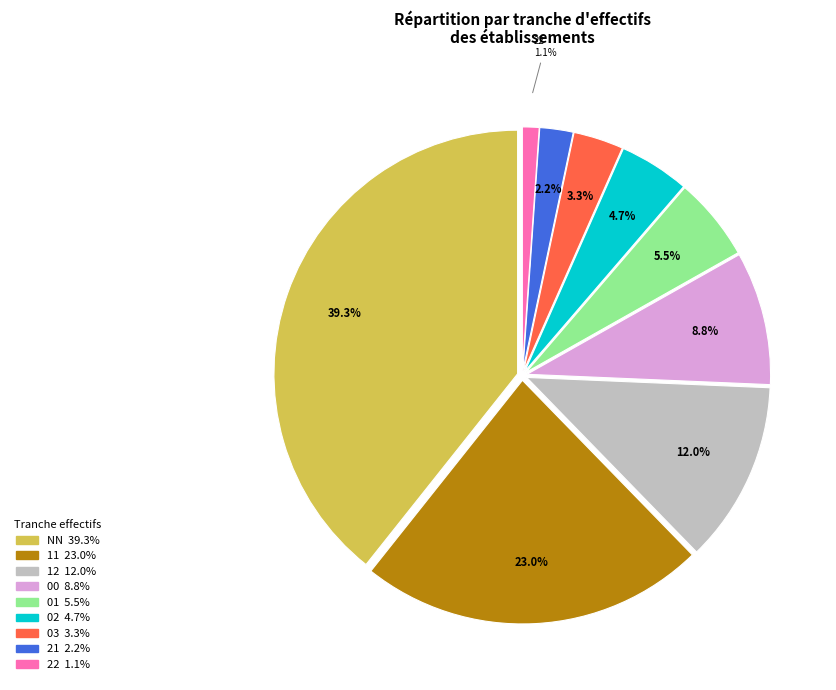

The 21 slice represents 15% of the pie. True or false?

False